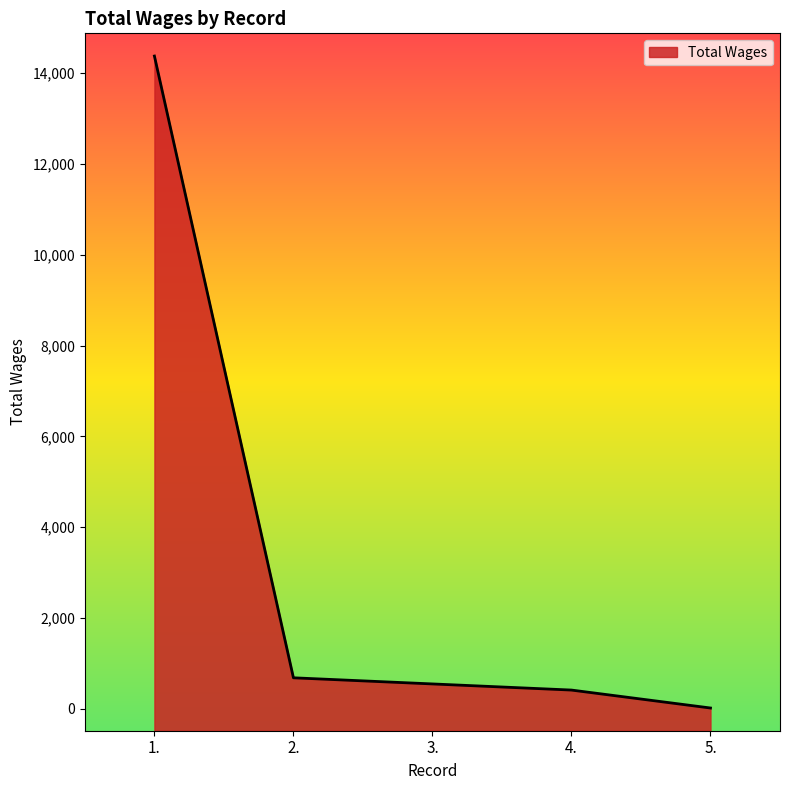

Which category has the lowest value across all series?

5.